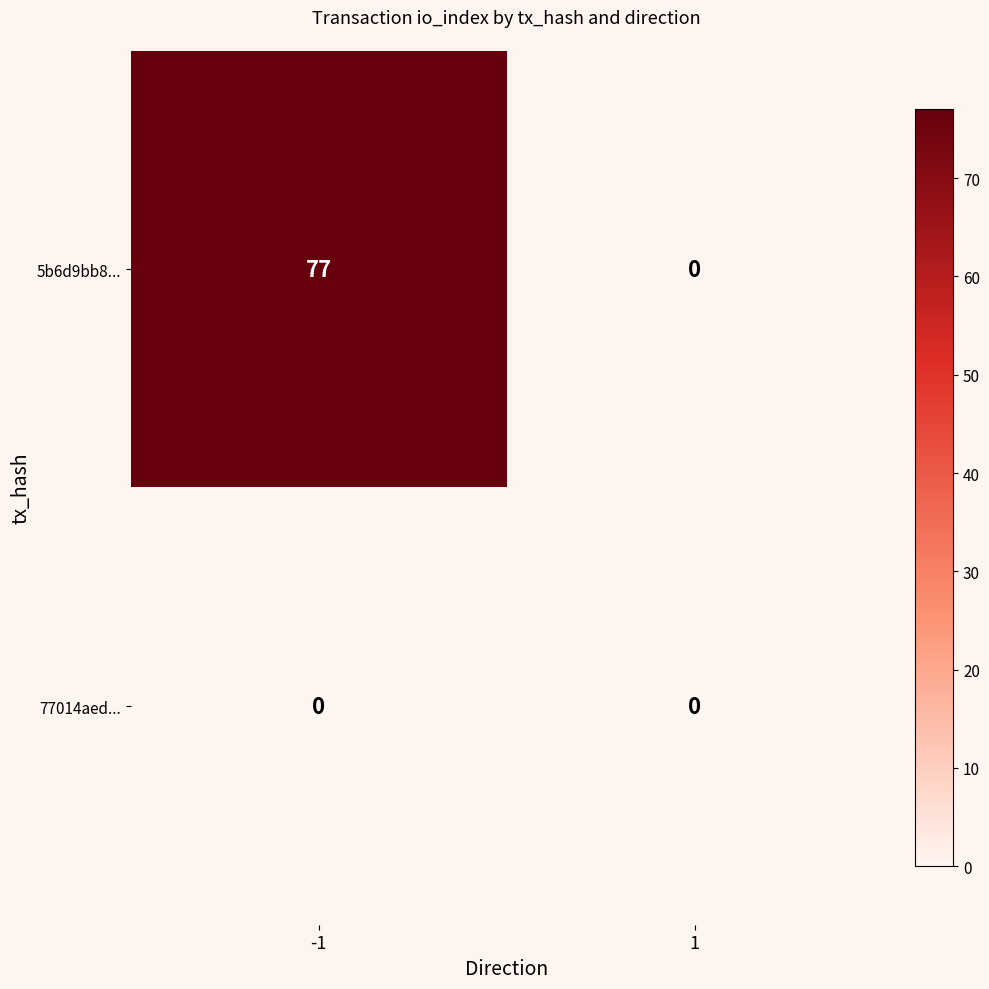

What is the sum of all 5b6d9bb8... values?

77